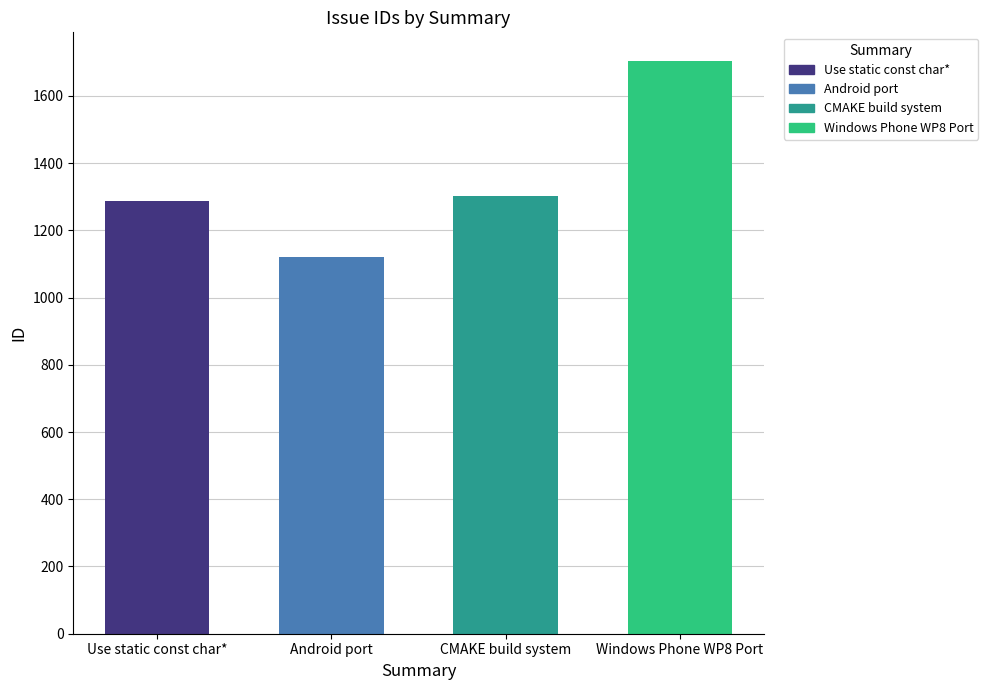

What is the sum of all values?

5416